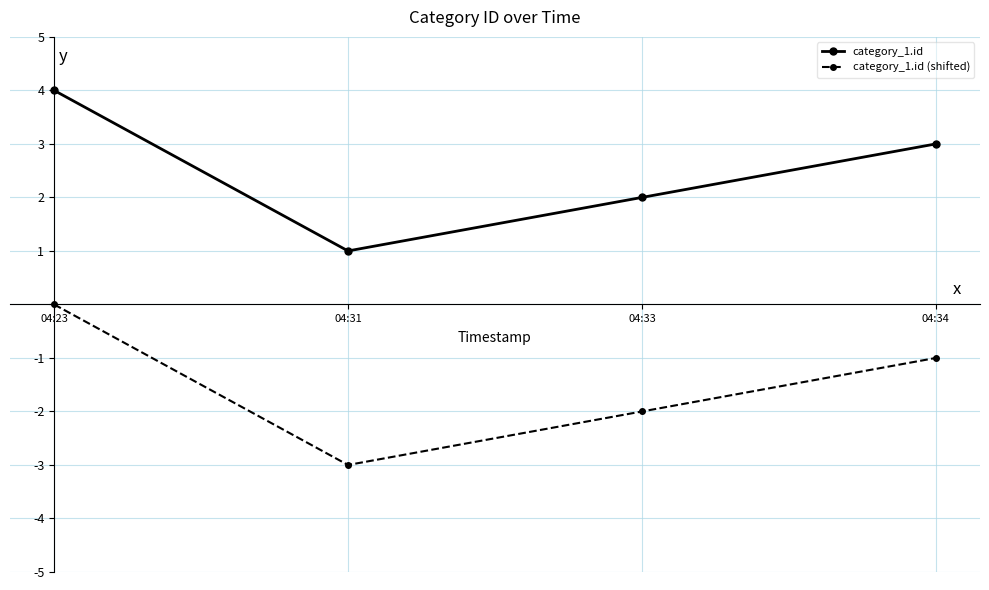

What is the approximate value of category_1.id (shifted) at 04:31?

-3